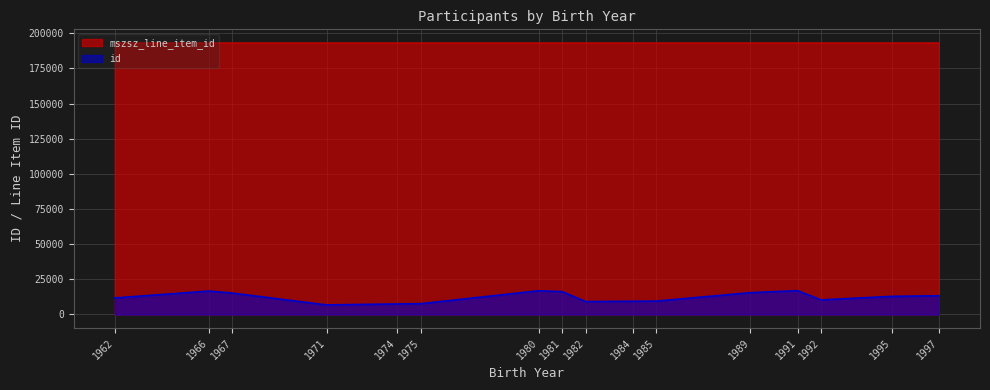

Reading left to right, extract all data points from this chart.

mszsz_line_item_id: 1962=193200	1966=193198	1967=193202	1971=193203	1974=193203	1975=193200	1980=193203	1981=193200	1982=193203	1984=193200	1985=193201	1989=193203	1991=193200	1992=193203	1995=193200	1997=193203
id: 1962=11740	1966=16652	1967=15193	1971=6780	1974=7488	1975=7678	1980=16854	1981=16231	1982=9175	1984=9381	1985=9497	1989=15529	1991=16921	1992=10353	1995=12860	1997=13334